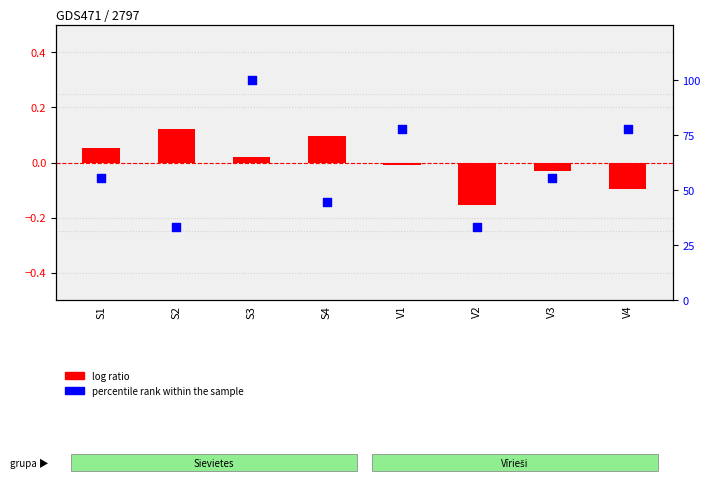

What is the total value across all series at V3?

55.5